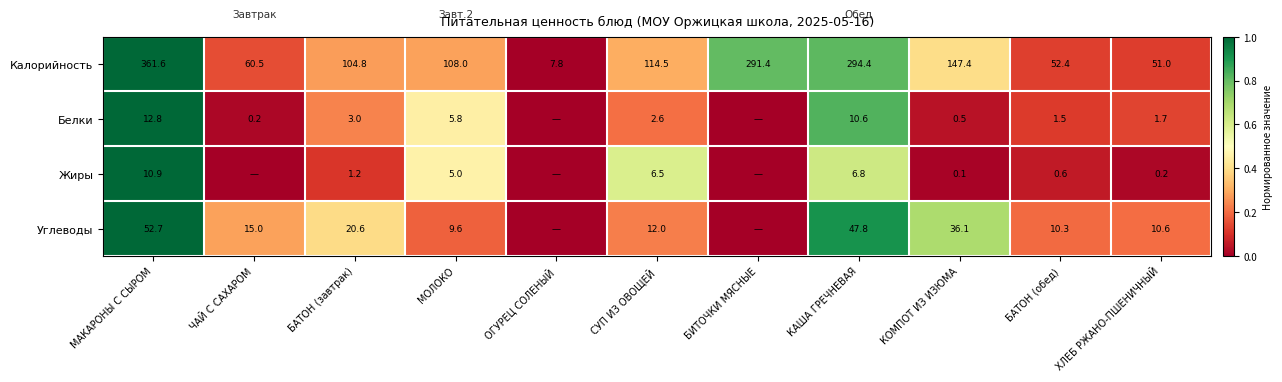

What is the average value of the Калорийность series?

144.9